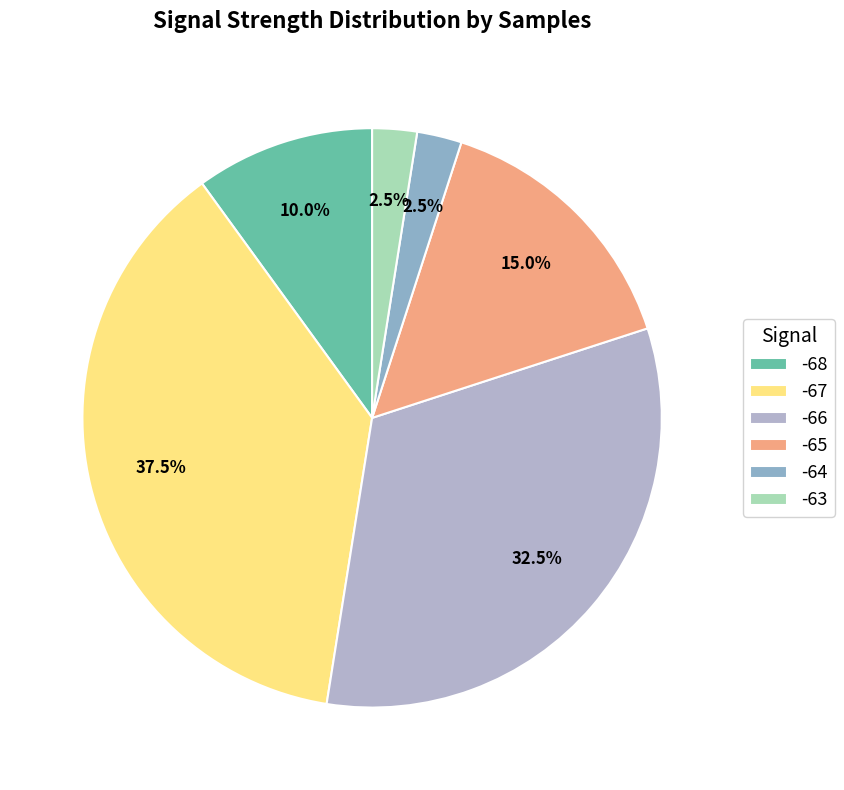

Count the number of slices in the pie.

6